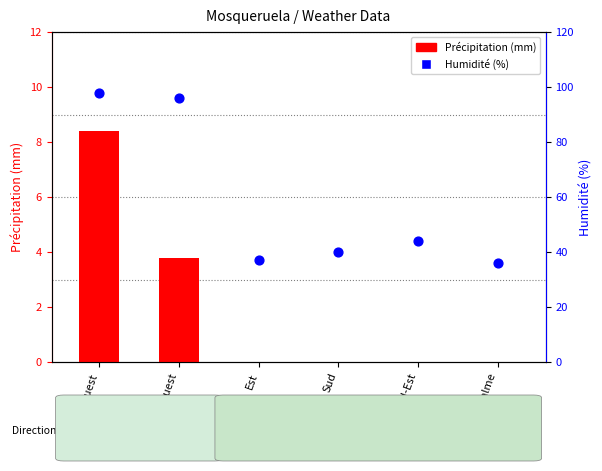

At which category is the sum across all series the highest?

Nord-Ouest